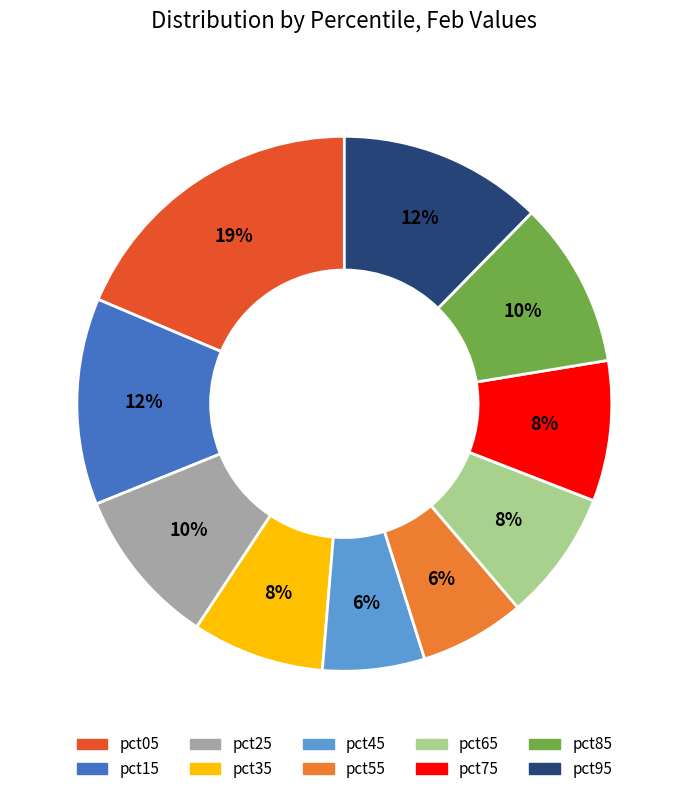

What is the largest slice in the pie chart?

pct05